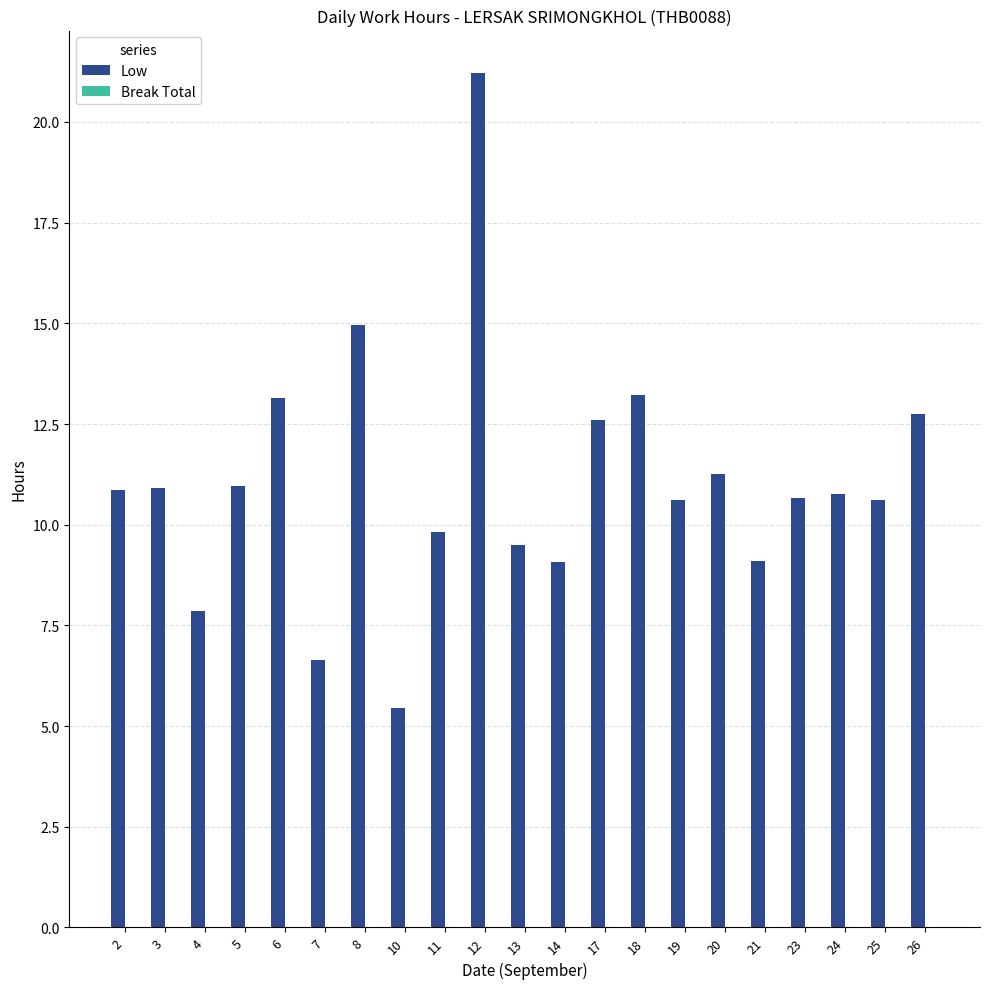

What is the value of the 13th bar from the left?

12.6